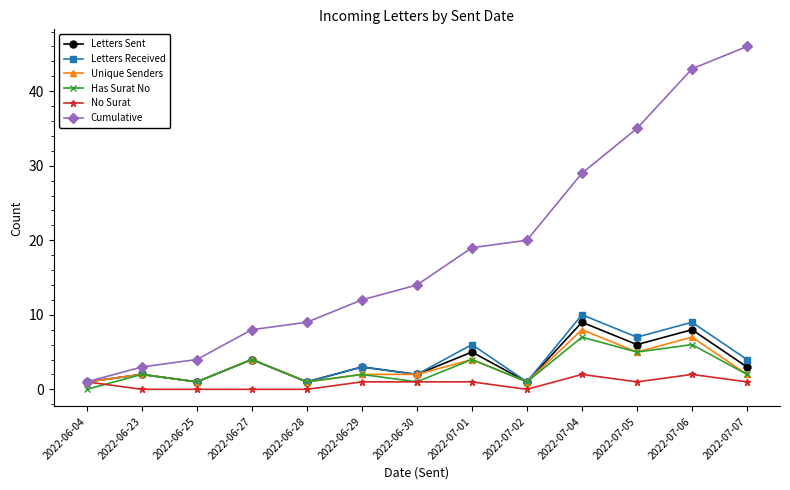

What is the label of the 2nd point from the right?

2022-07-06